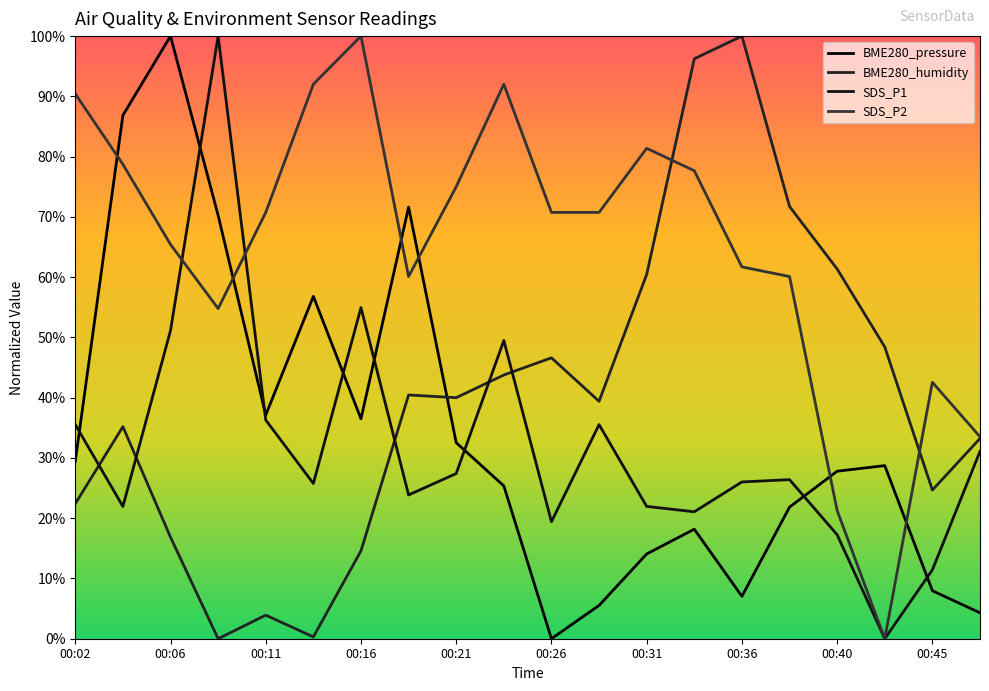

The value of SDS_P2 at 00:19 is 36.3. True or false?

False